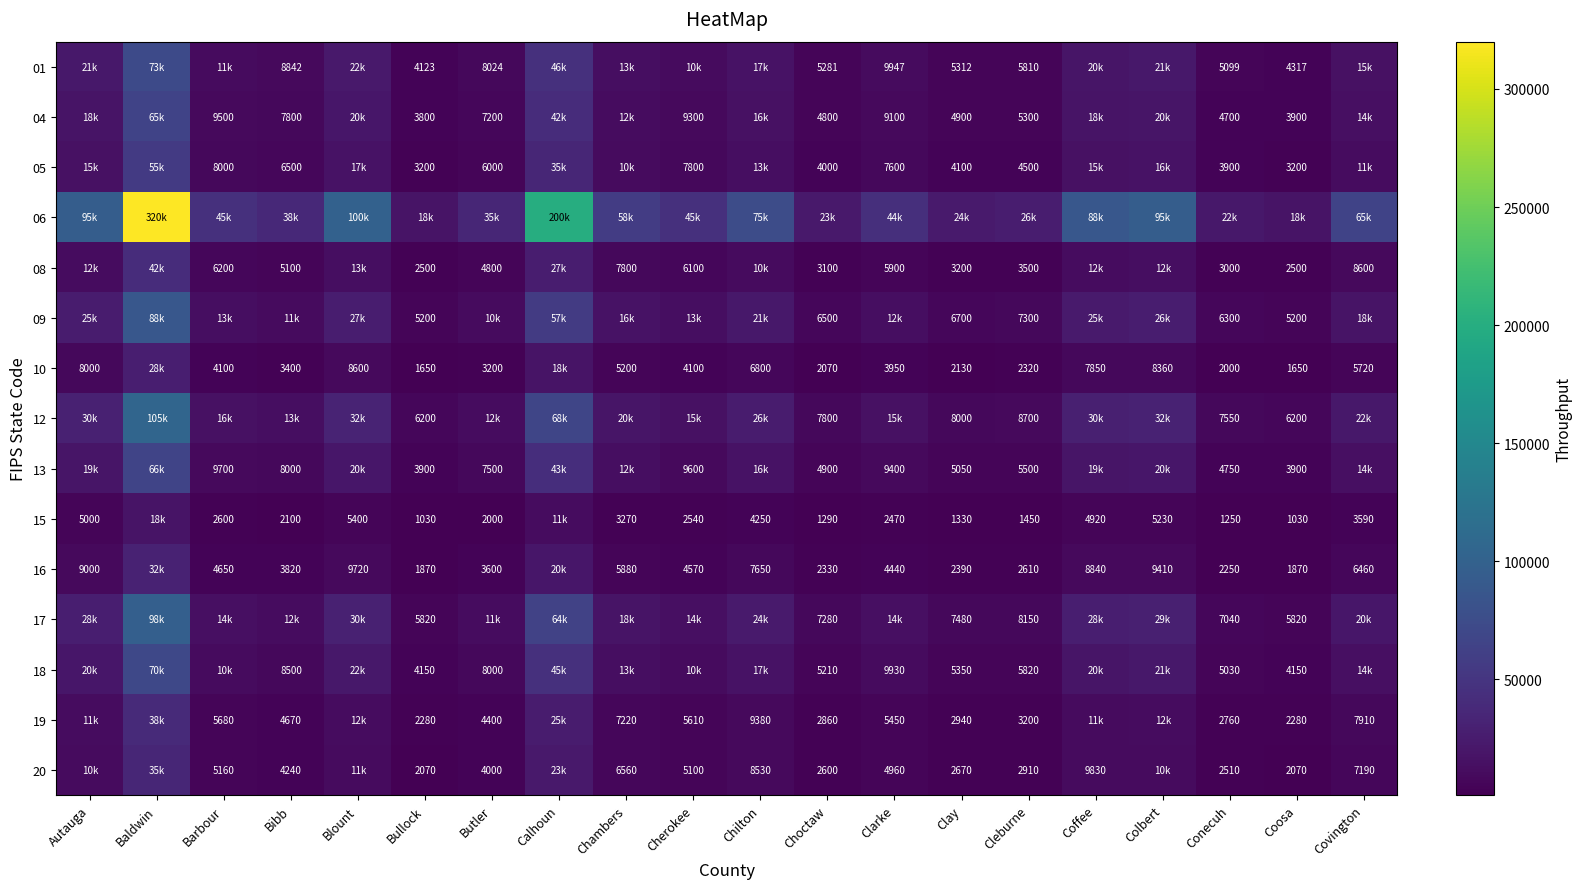

Which category has the lowest value in the 10 series?

Bullock